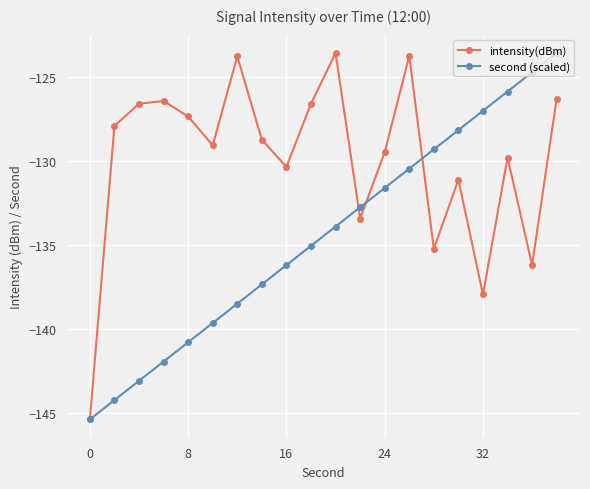

True or false: intensity(dBm) has more than 2 points higher than both neighbors.

True